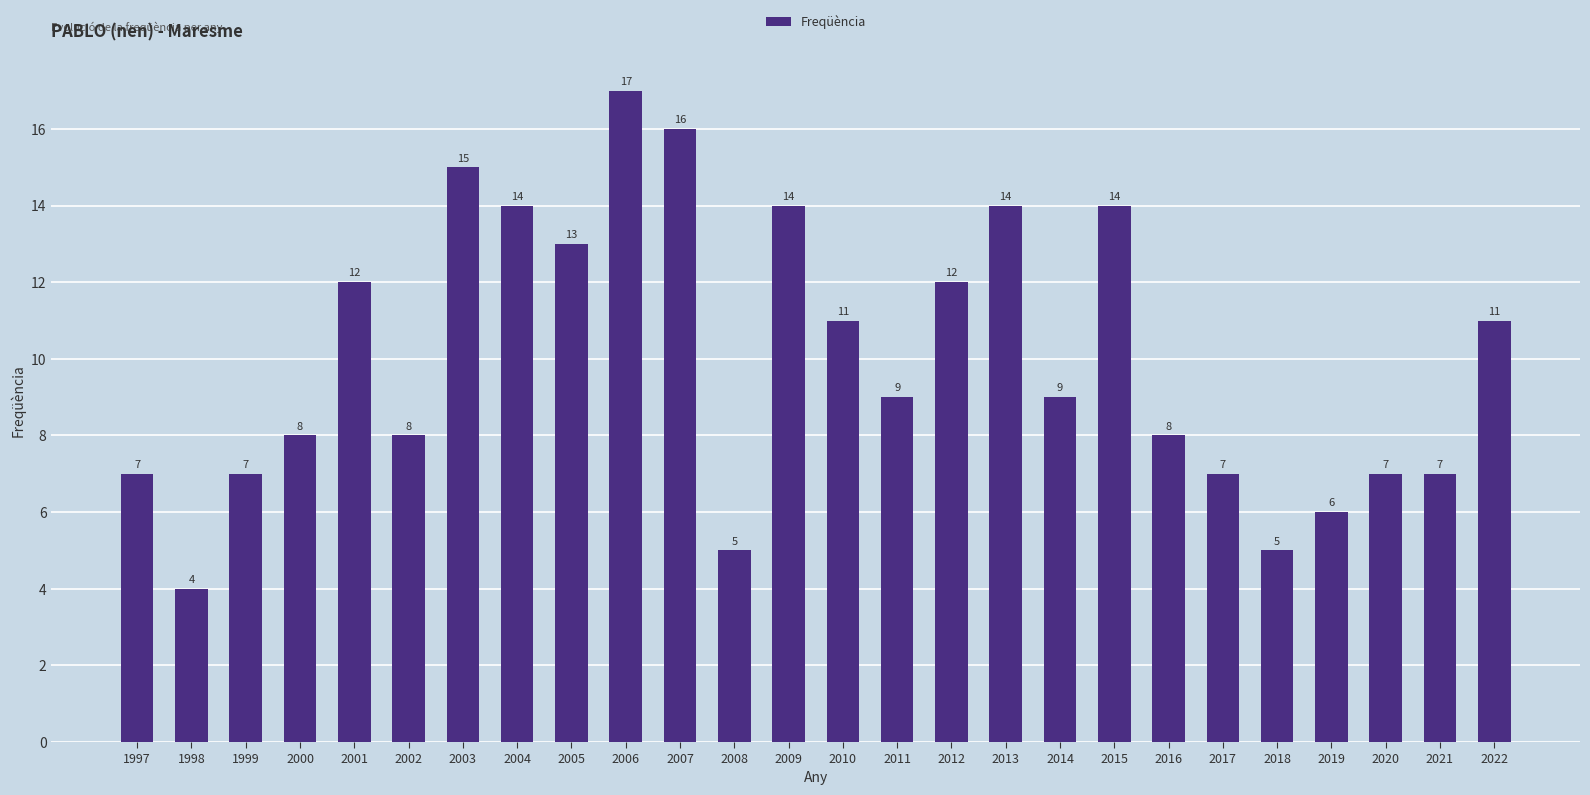

Reading left to right, extract all data points from this chart.

7	4	7	8	12	8	15	14	13	17	16	5	14	11	9	12	14	9	14	8	7	5	6	7	7	11